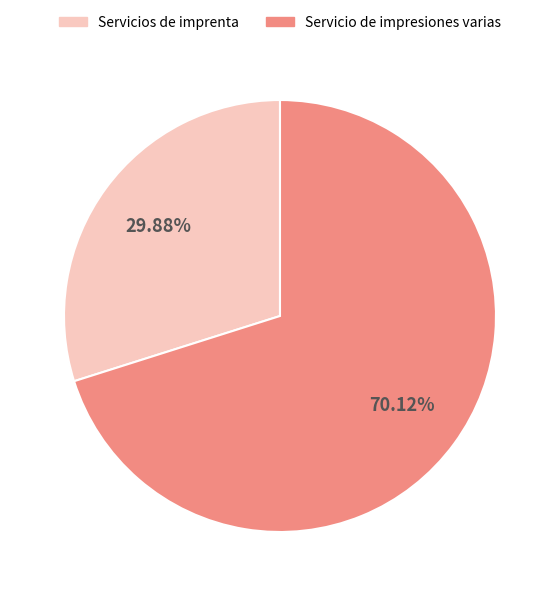

What is the smallest slice in the pie chart?

Servicios de imprenta